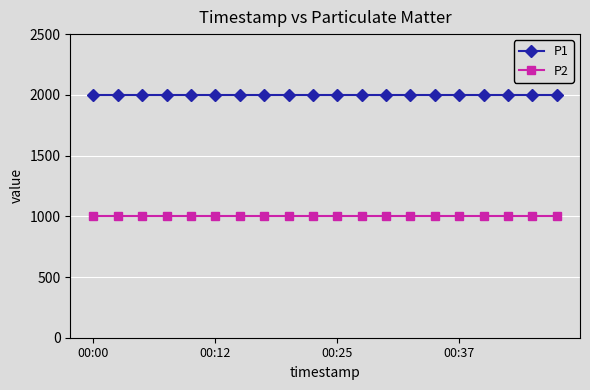

At how many categories does at least one series exceed 1432?

20